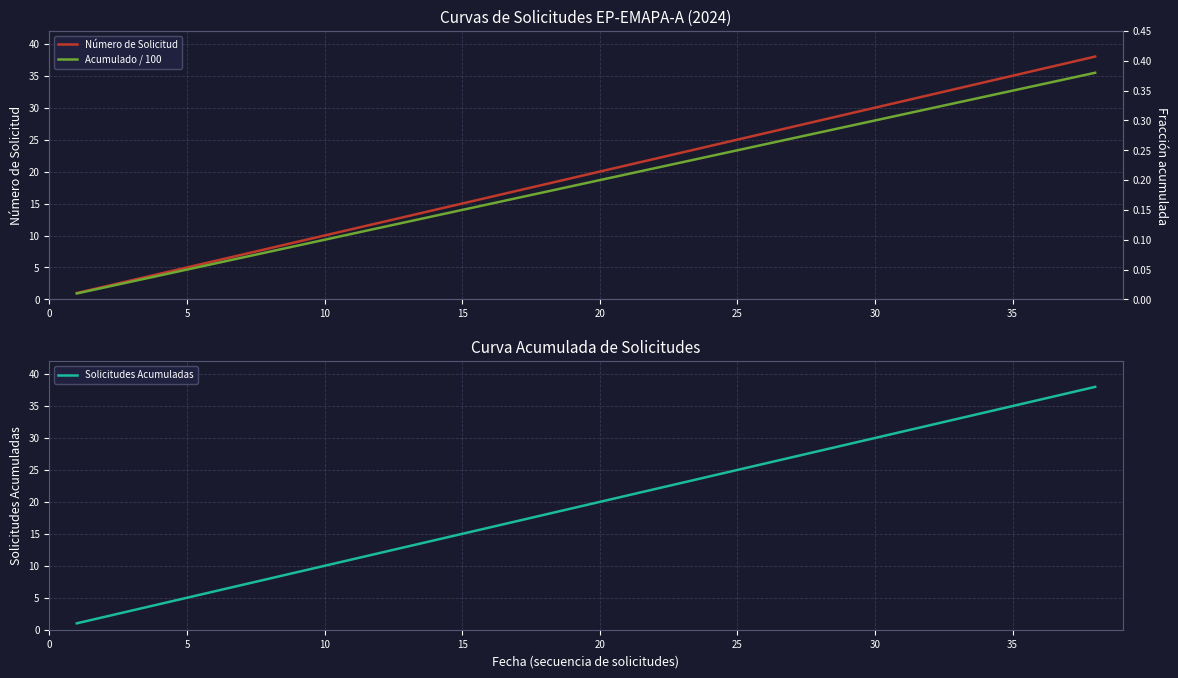

Reading left to right, transcribe all the data shown in this chart.

Número de Solicitud: 1.0	2.0	3.0	4.0	5.0	6.0	7.0	8.0	9.0	10.0	11.0	12.0	13.0	14.0	15.0	16.0	17.0	18.0	19.0	20.0	21.0	22.0	23.0	24.0	25.0	26.0	27.0	28.0	29.0	30.0	31.0	32.0	33.0	34.0	35.0	36.0	37.0	38.0
Solicitudes Acumuladas: 1.0	2.0	3.0	4.0	5.0	6.0	7.0	8.0	9.0	10.0	11.0	12.0	13.0	14.0	15.0	16.0	17.0	18.0	19.0	20.0	21.0	22.0	23.0	24.0	25.0	26.0	27.0	28.0	29.0	30.0	31.0	32.0	33.0	34.0	35.0	36.0	37.0	38.0
Acumulado / 100: 0.0	0.0	0.0	0.0	0.1	0.1	0.1	0.1	0.1	0.1	0.1	0.1	0.1	0.1	0.1	0.2	0.2	0.2	0.2	0.2	0.2	0.2	0.2	0.2	0.2	0.3	0.3	0.3	0.3	0.3	0.3	0.3	0.3	0.3	0.3	0.4	0.4	0.4